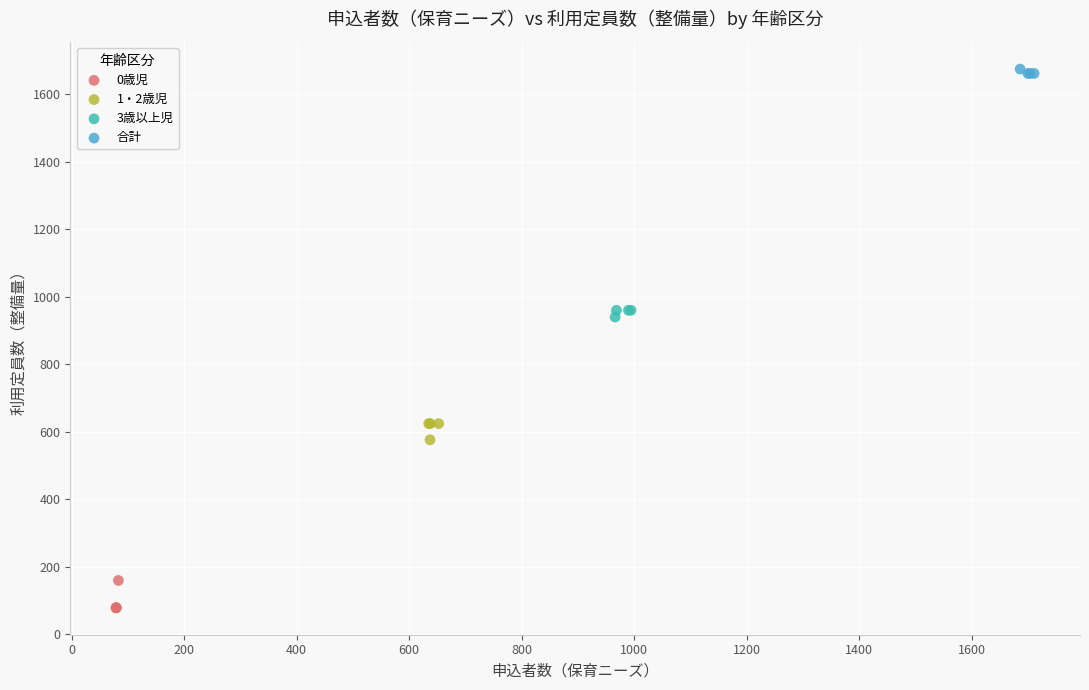

Which series contains the lowest Y value?

0歳児